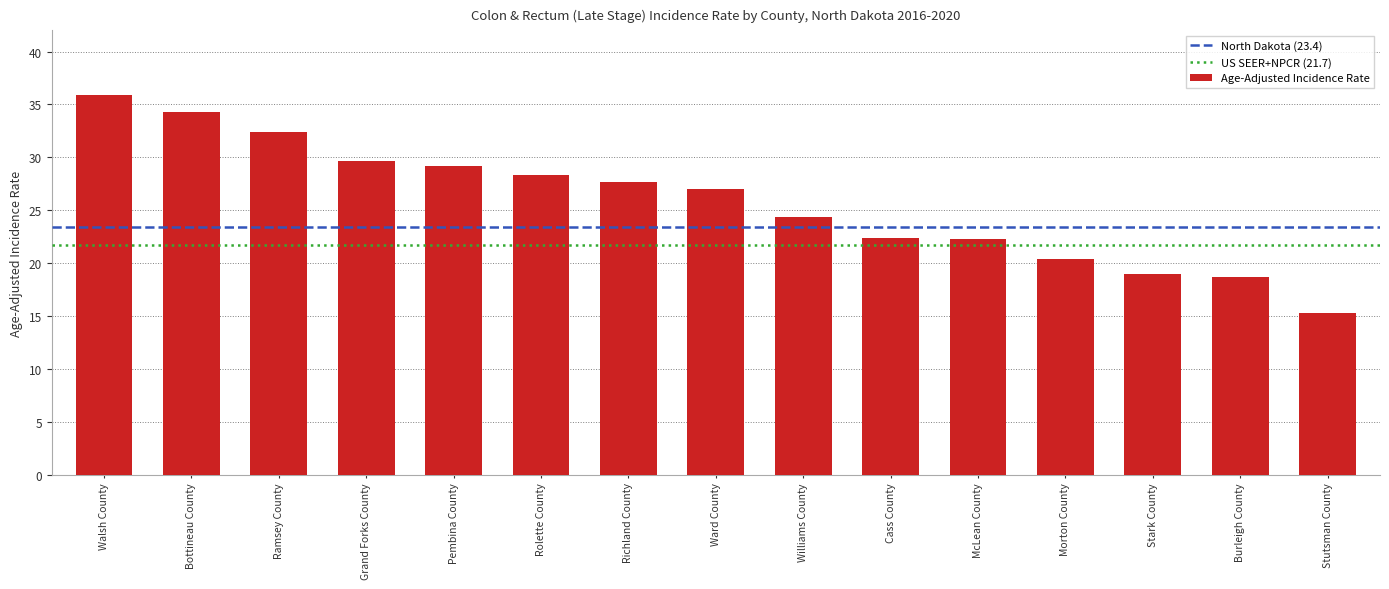

What is the greatest value displayed?

35.9